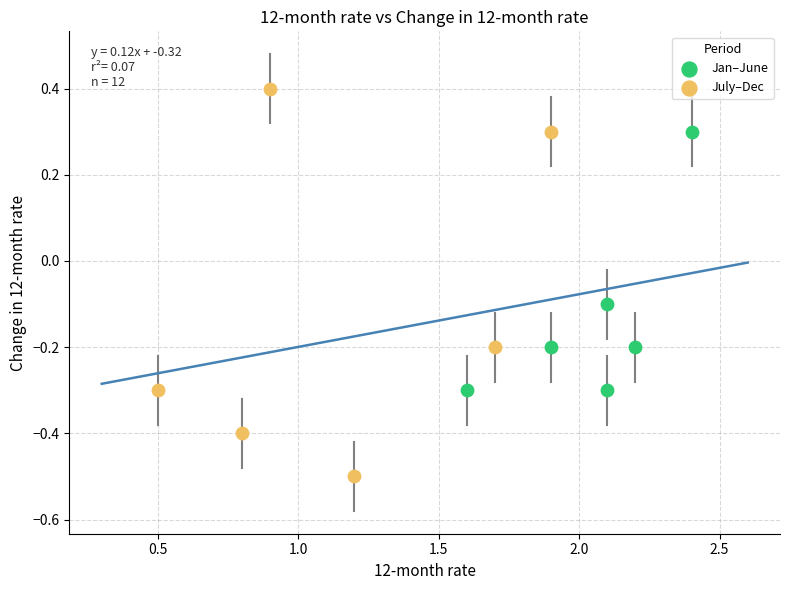

Which series reaches the maximum Y coordinate?

July–Dec